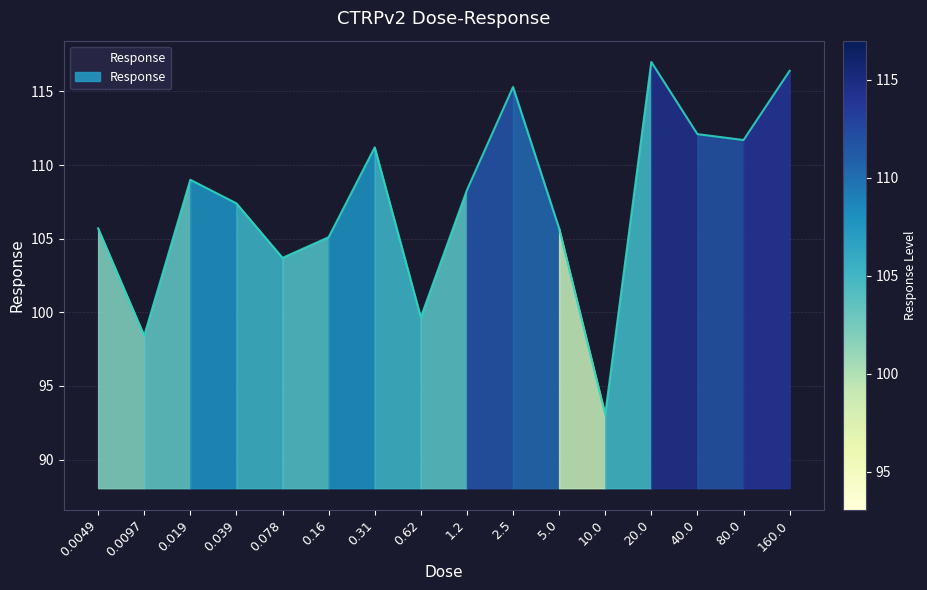

How many data points does each series have?

16